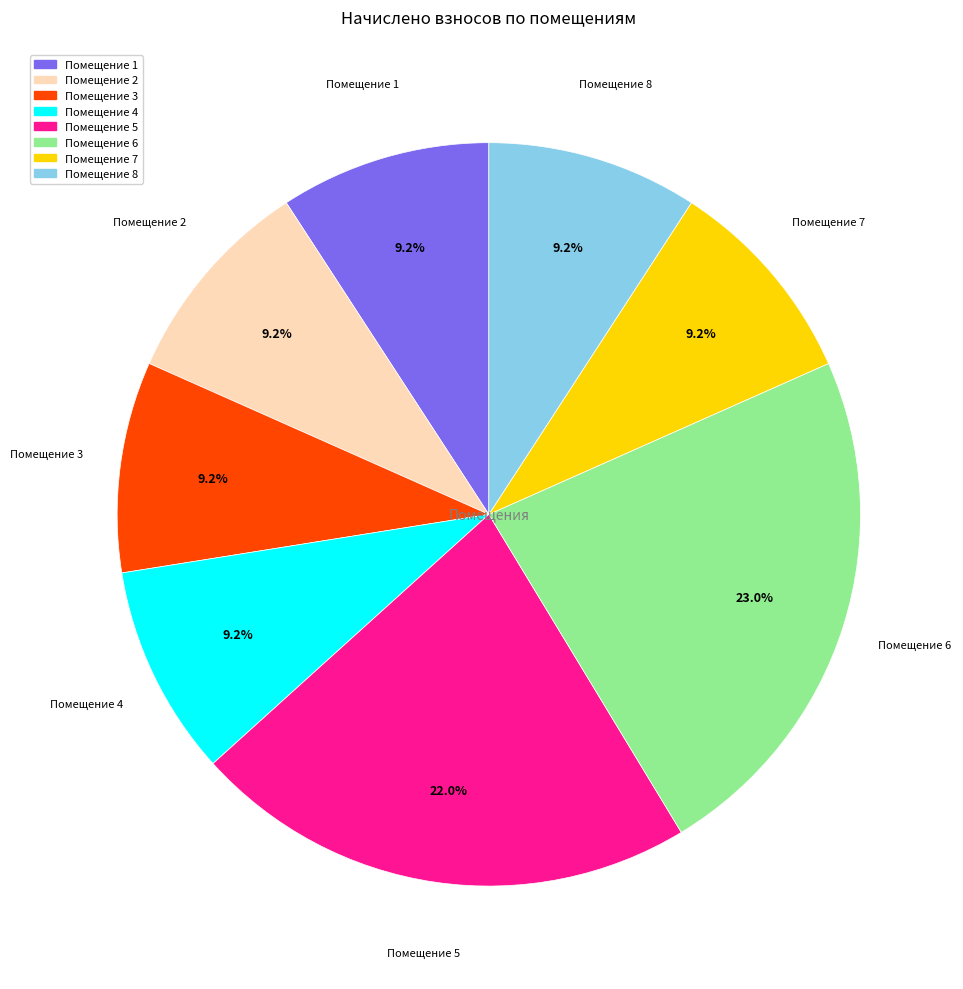

Is there a majority slice in this chart?

No